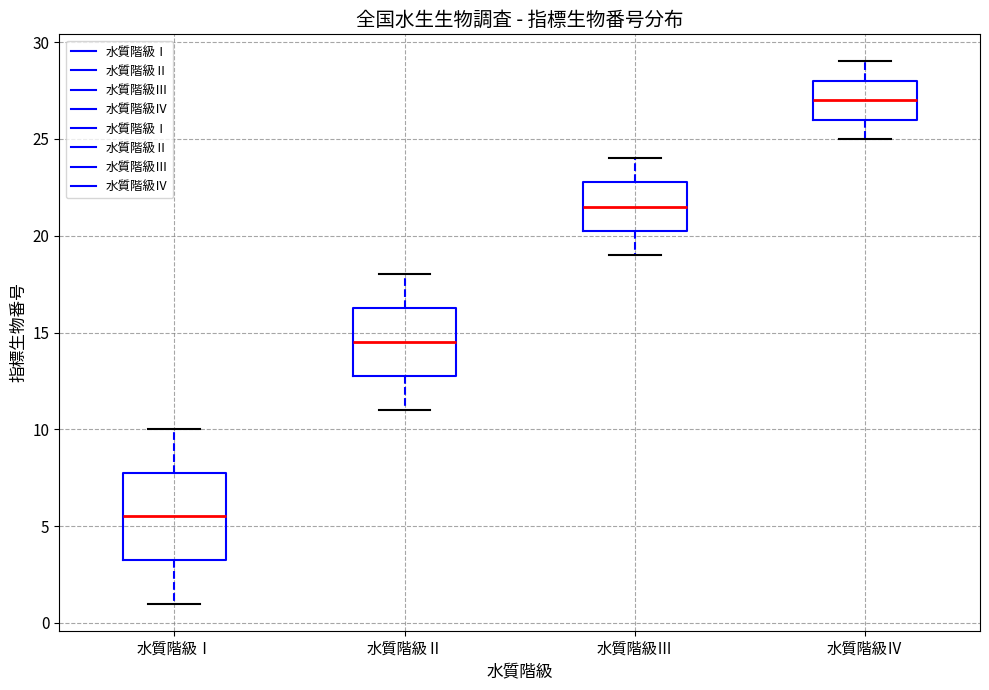

Comparing the boxes themselves (not the whiskers), which one is the tallest?

水質階級Ⅰ